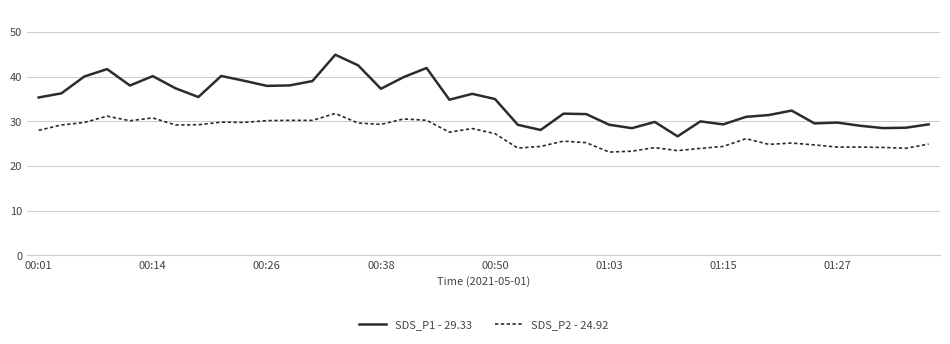

What are all the series names shown in the legend?

SDS_P1 - 29.33, SDS_P2 - 24.92